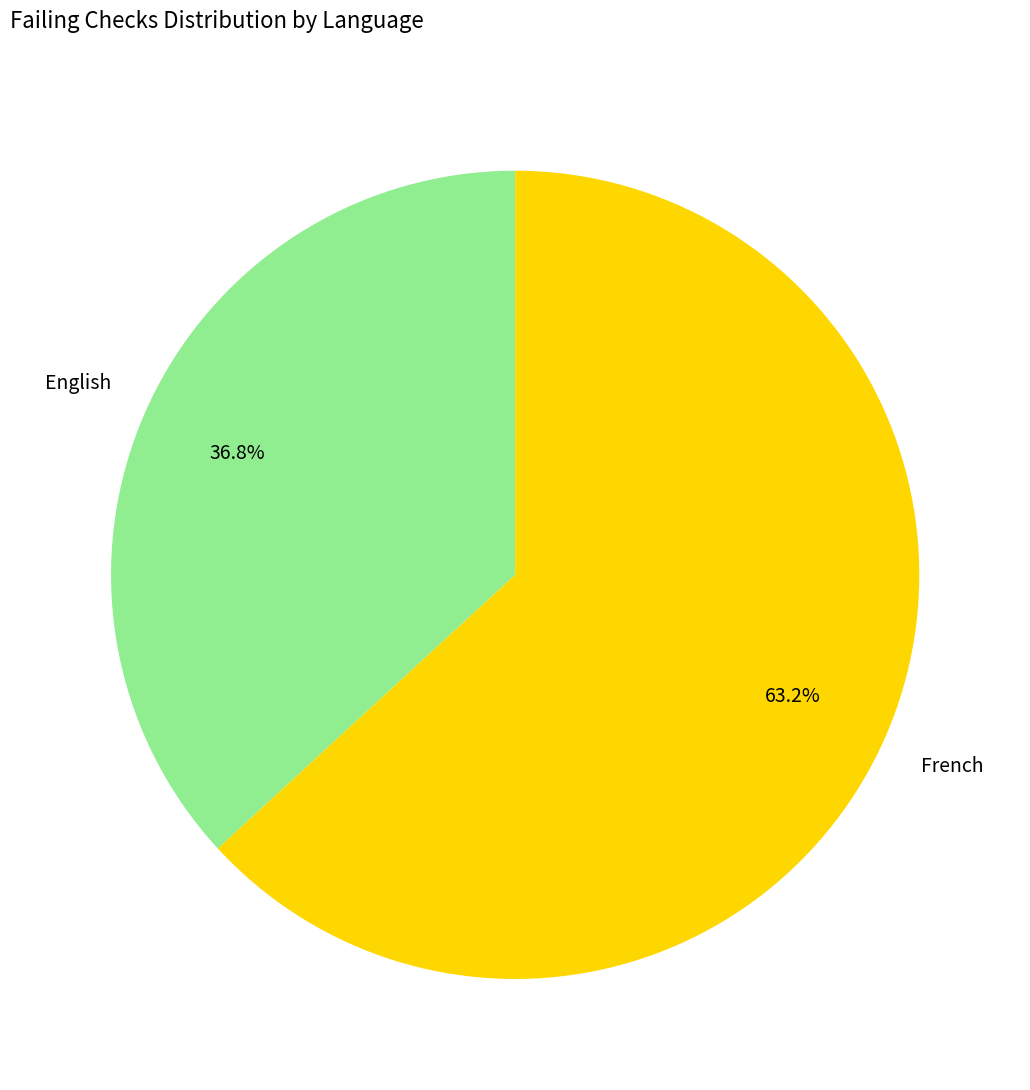

Is there any slice that represents more than half of the pie?

Yes